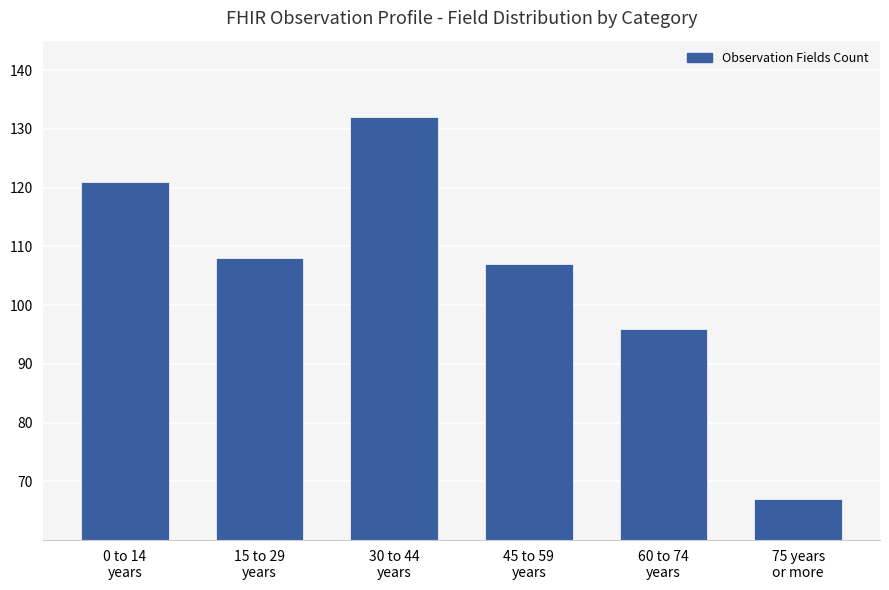

What is the sum of all values?

631